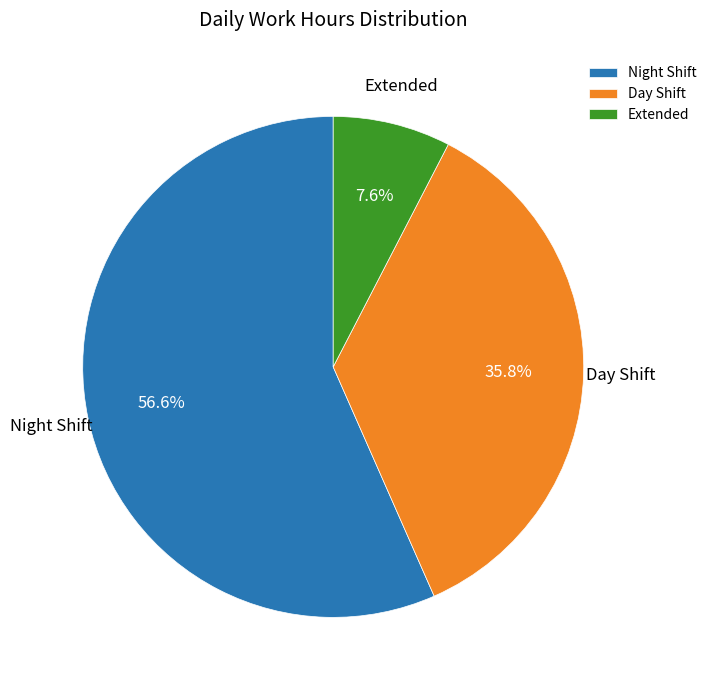

How many segments does this pie chart have?

3